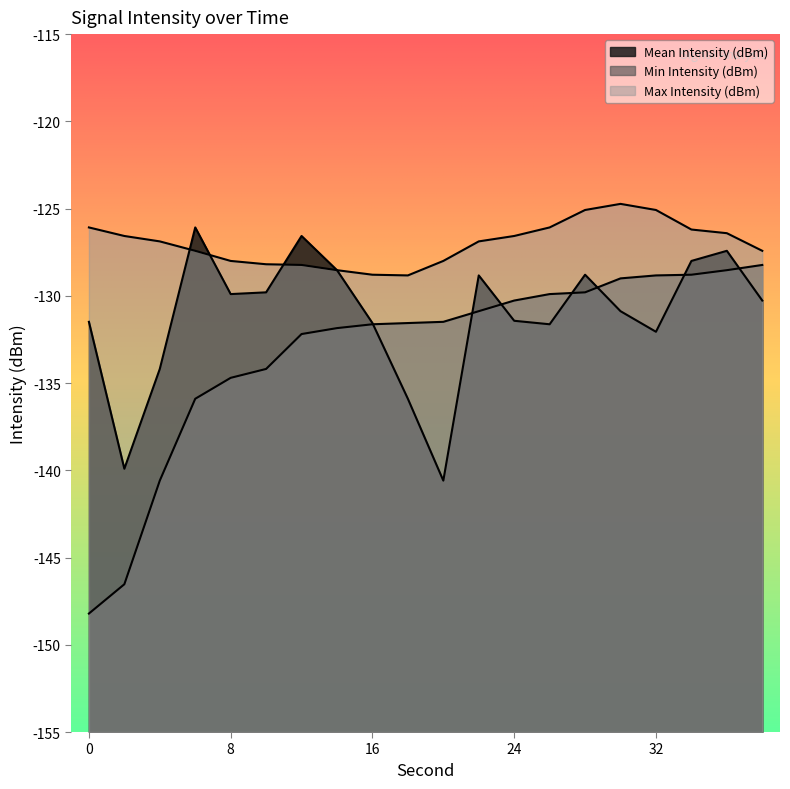

Is the value of Min Intensity (dBm) at 16 greater than the value of Max Intensity (dBm) at 22?

No